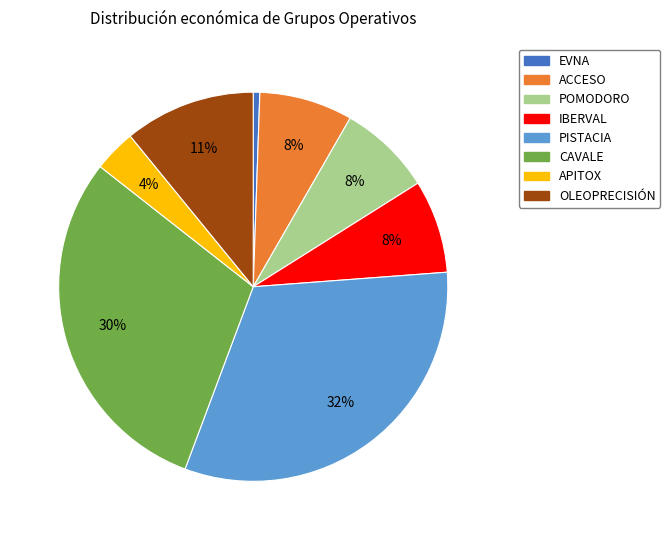

To the nearest percent, what is the average slice percentage?

12%